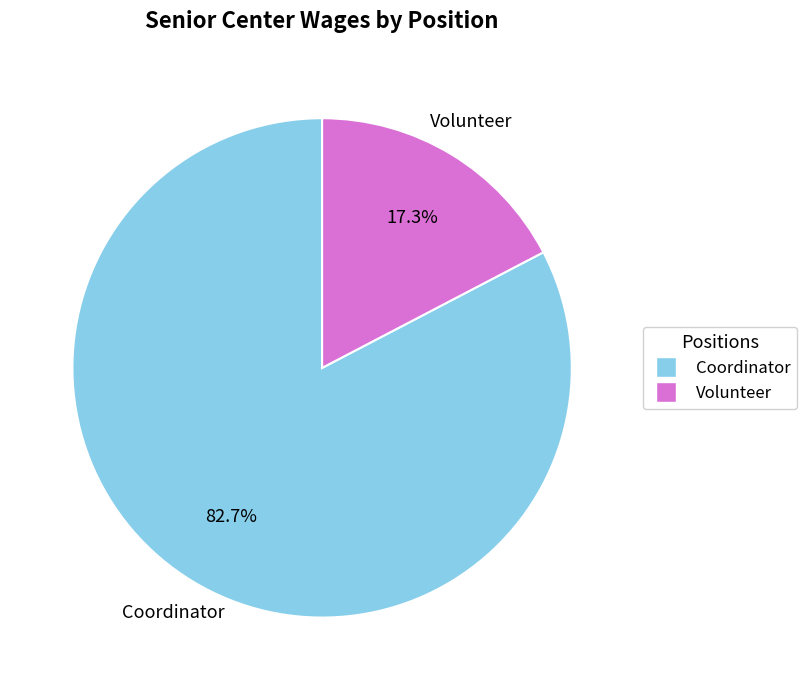

To the nearest percent, what is the average slice percentage?

50%